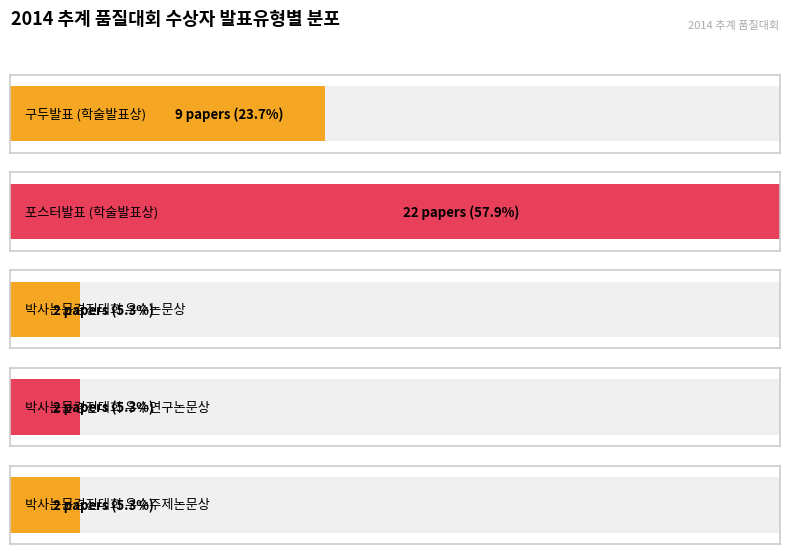

At which label is the value closest to 12?

구두